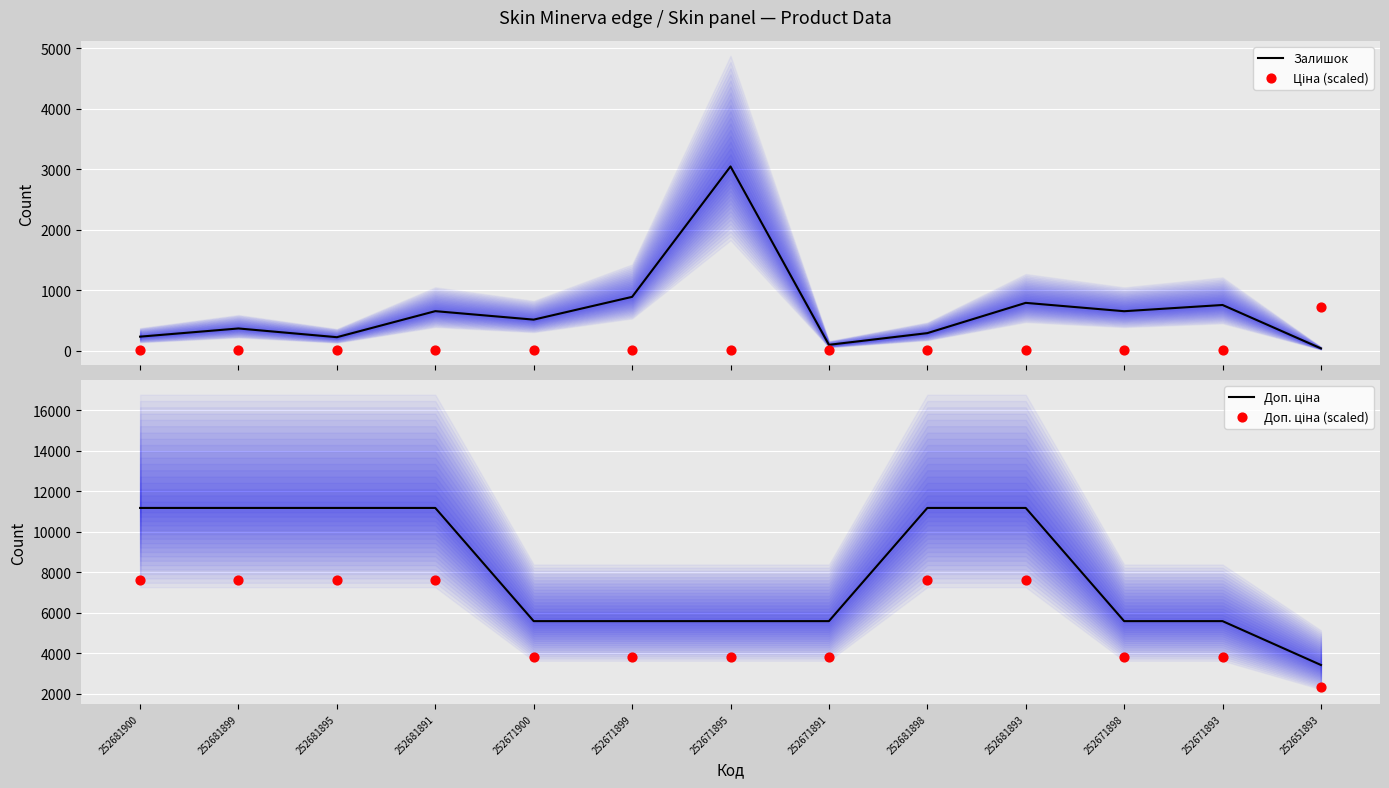

At how many categories does at least one series exceed 7044?

6